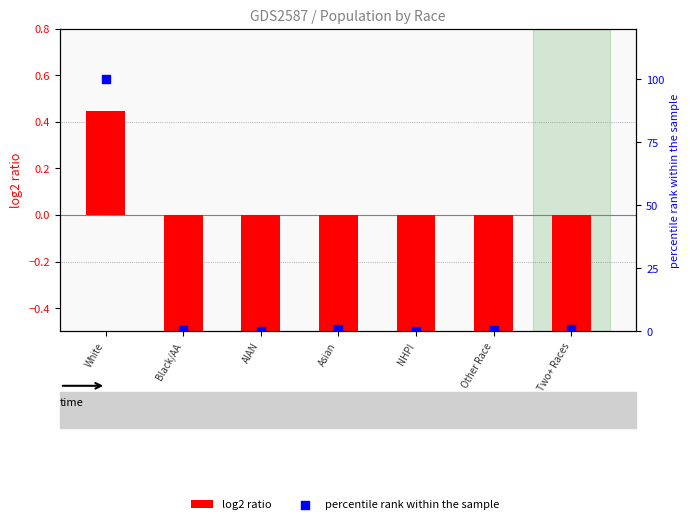

What is the total value across all series at Two+ Races?

-0.5